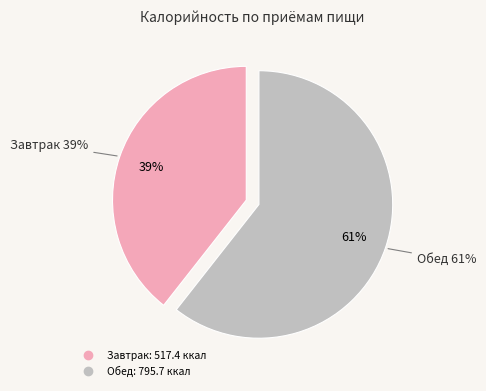

To the nearest percent, what is the difference between the Завтрак and Обед slice percentages?

21%